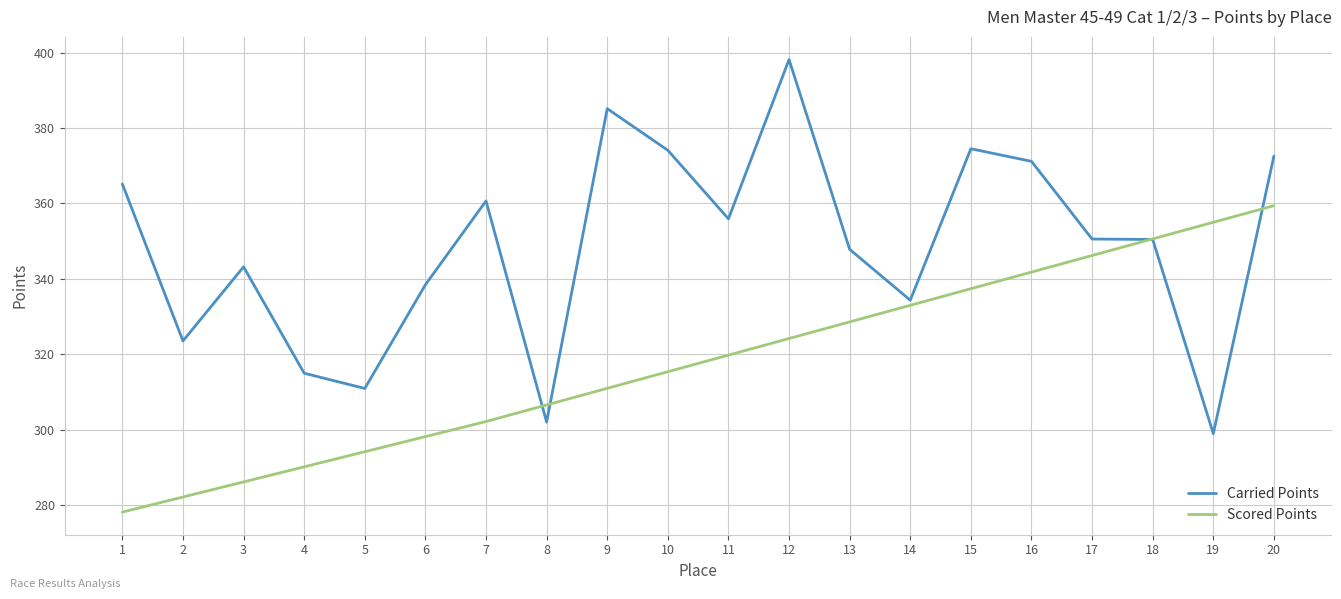

What is the sum of all Carried Points values?

6972.9